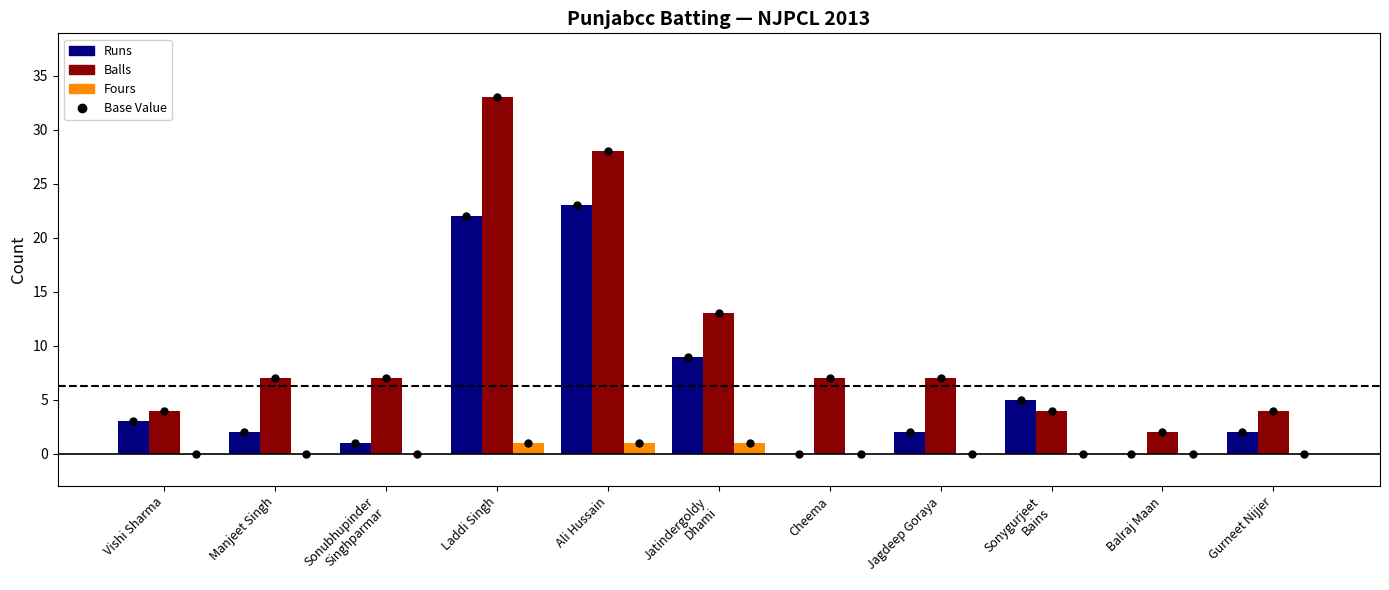

Which series has the largest total across all categories?

Balls